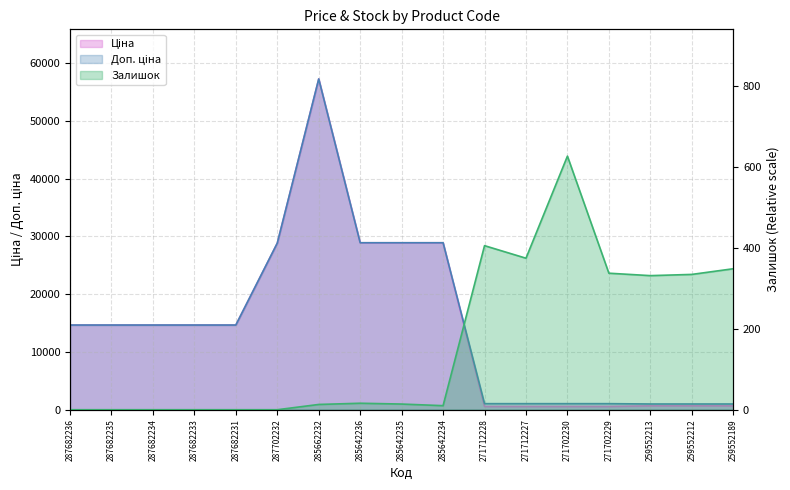

What is the label of the 8th point from the left?

285642236